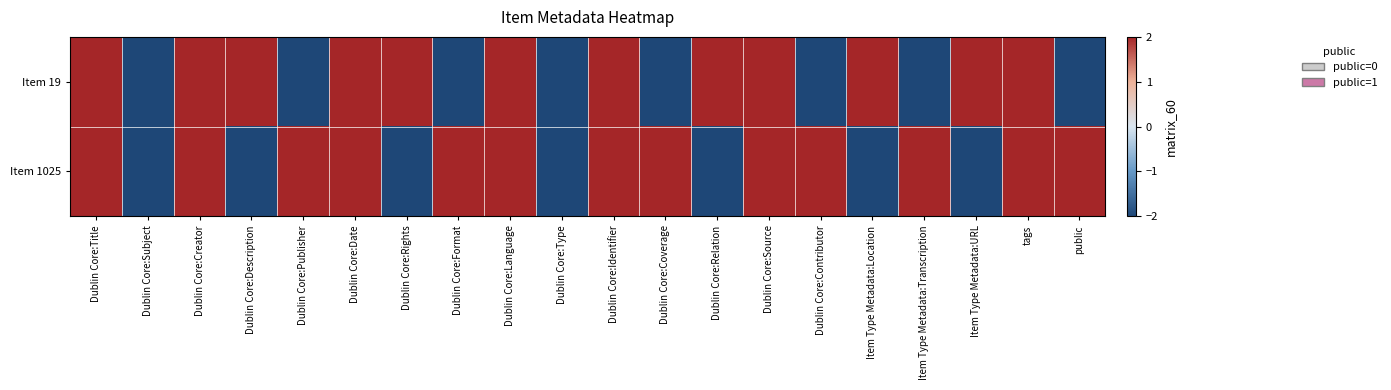

Reading left to right, transcribe all the data shown in this chart.

Item 19: Dublin Core:Title=2	Dublin Core:Subject=-2	Dublin Core:Creator=2	Dublin Core:Description=2	Dublin Core:Publisher=-2	Dublin Core:Date=2	Dublin Core:Rights=2	Dublin Core:Format=-2	Dublin Core:Language=2	Dublin Core:Type=-2	Dublin Core:Identifier=2	Dublin Core:Coverage=-2	Dublin Core:Relation=2	Dublin Core:Source=2	Dublin Core:Contributor=-2	Item Type Metadata:Location=2	Item Type Metadata:Transcription=-2	Item Type Metadata:URL=2	tags=2	public=-2
Item 1025: Dublin Core:Title=2	Dublin Core:Subject=-2	Dublin Core:Creator=2	Dublin Core:Description=-2	Dublin Core:Publisher=2	Dublin Core:Date=2	Dublin Core:Rights=-2	Dublin Core:Format=2	Dublin Core:Language=2	Dublin Core:Type=-2	Dublin Core:Identifier=2	Dublin Core:Coverage=2	Dublin Core:Relation=-2	Dublin Core:Source=2	Dublin Core:Contributor=2	Item Type Metadata:Location=-2	Item Type Metadata:Transcription=2	Item Type Metadata:URL=-2	tags=2	public=2